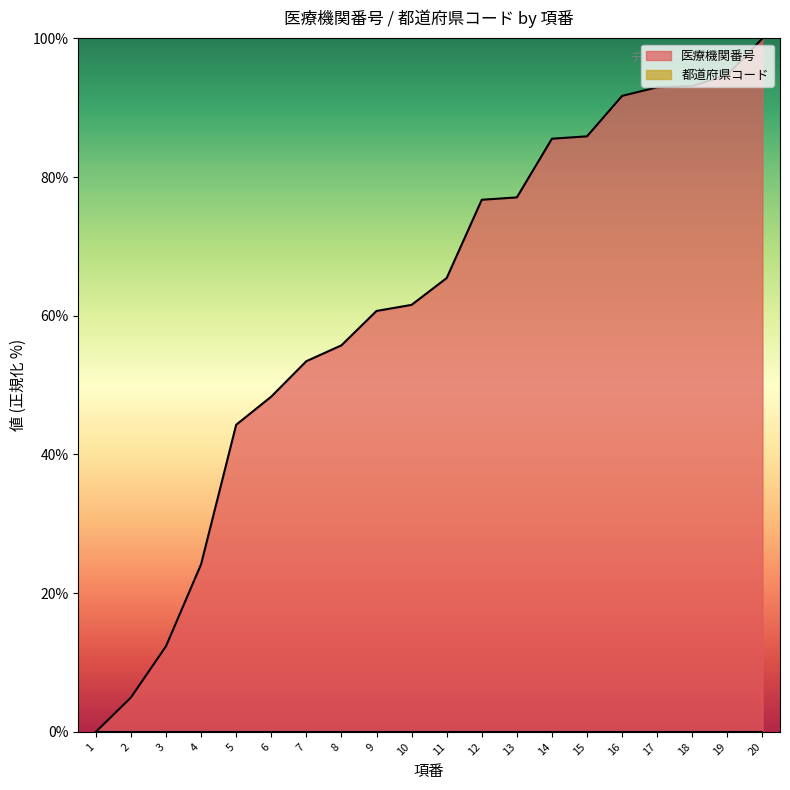

Reading left to right, extract all data points from this chart.

0.0	5.0	12.4	24.2	44.3	48.3	53.5	55.7	60.7	61.6	65.4	76.7	77.1	85.5	85.9	91.7	92.9	93.1	94.7	100.0